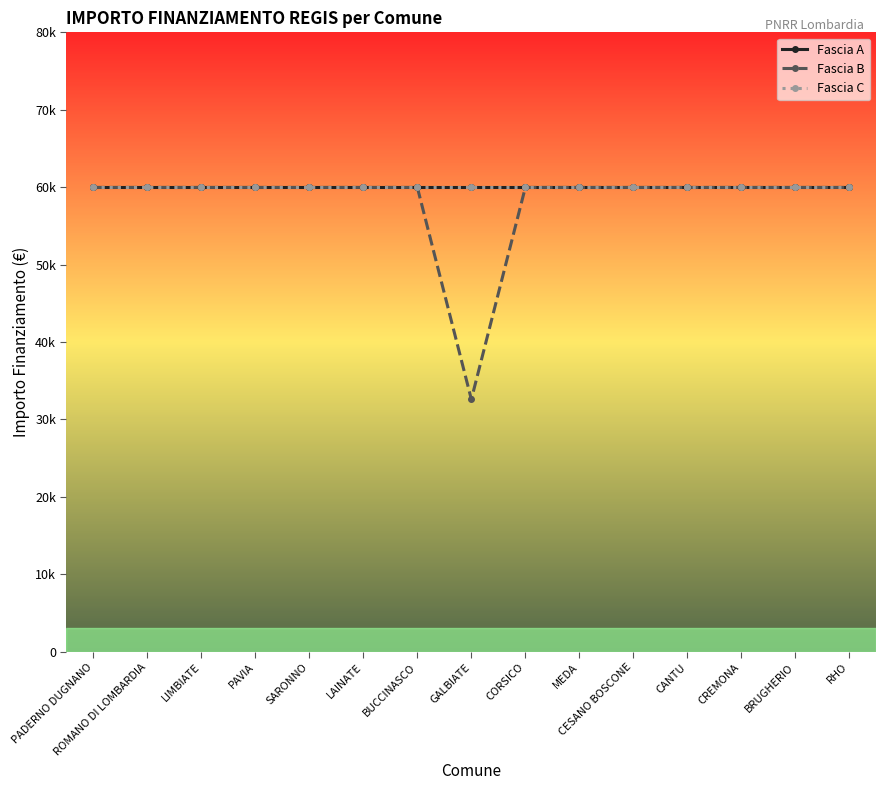

Which series changed the most between LAINATE and BUCCINASCO?

Fascia A